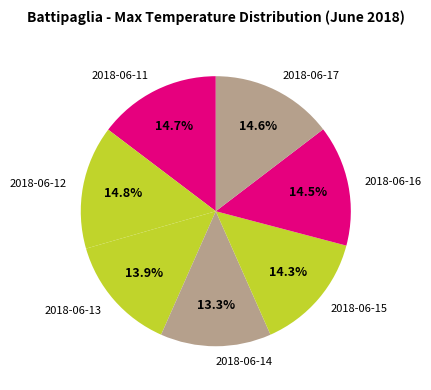

Between 2018-06-17 and 2018-06-13, which is larger?

2018-06-17